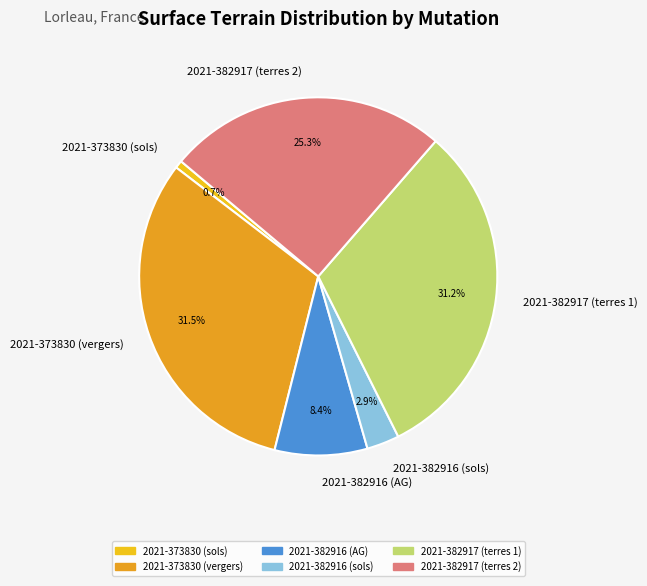

Count the number of slices in the pie.

6